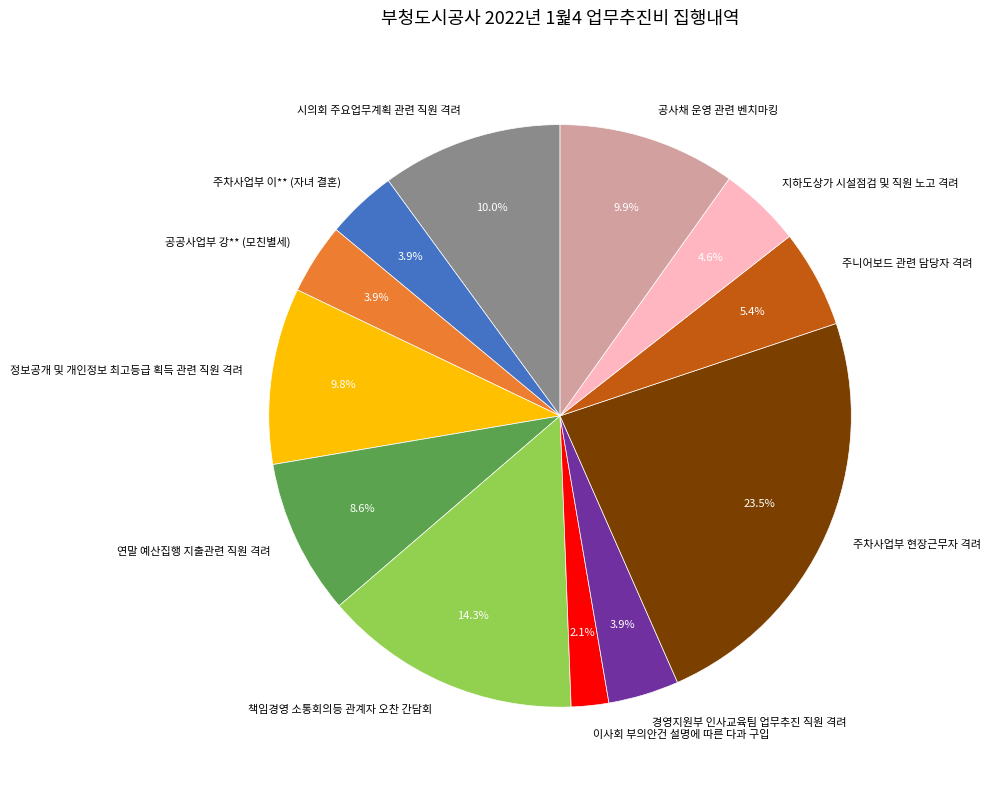

What is the ratio of the value at 경영지원부 인사교육팀 업무추진 직원 격려 to the value at 이사회 부의안건 설명에 따른 다과 구입?

1.9